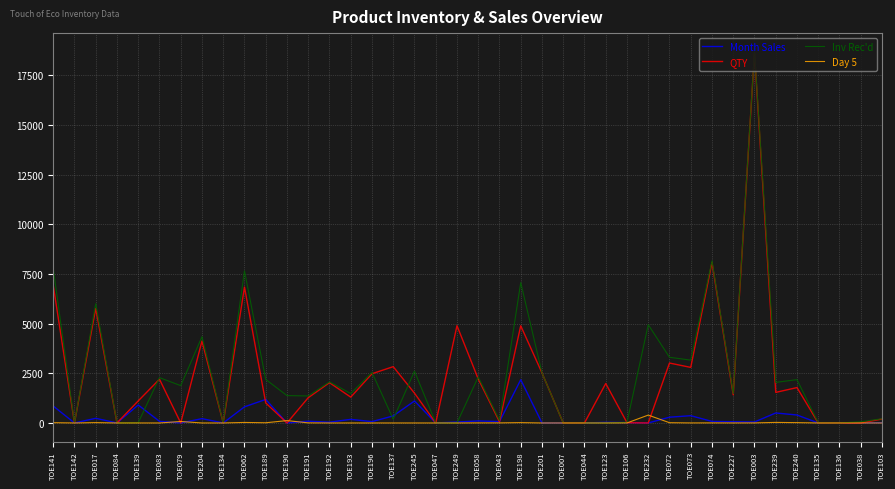

Is this an area chart (filled region under the line)?

No